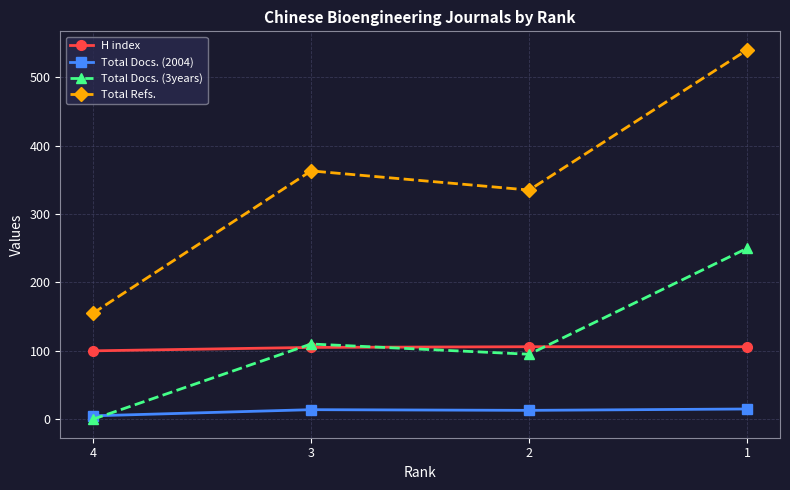

Does the chart have visible grid lines?

Yes